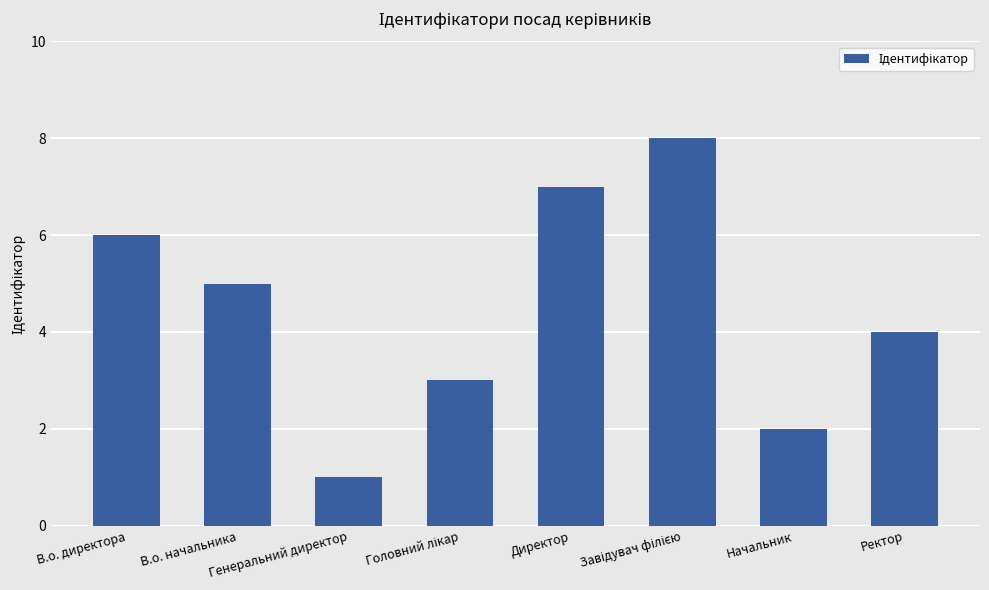

How many values are below 5?

4